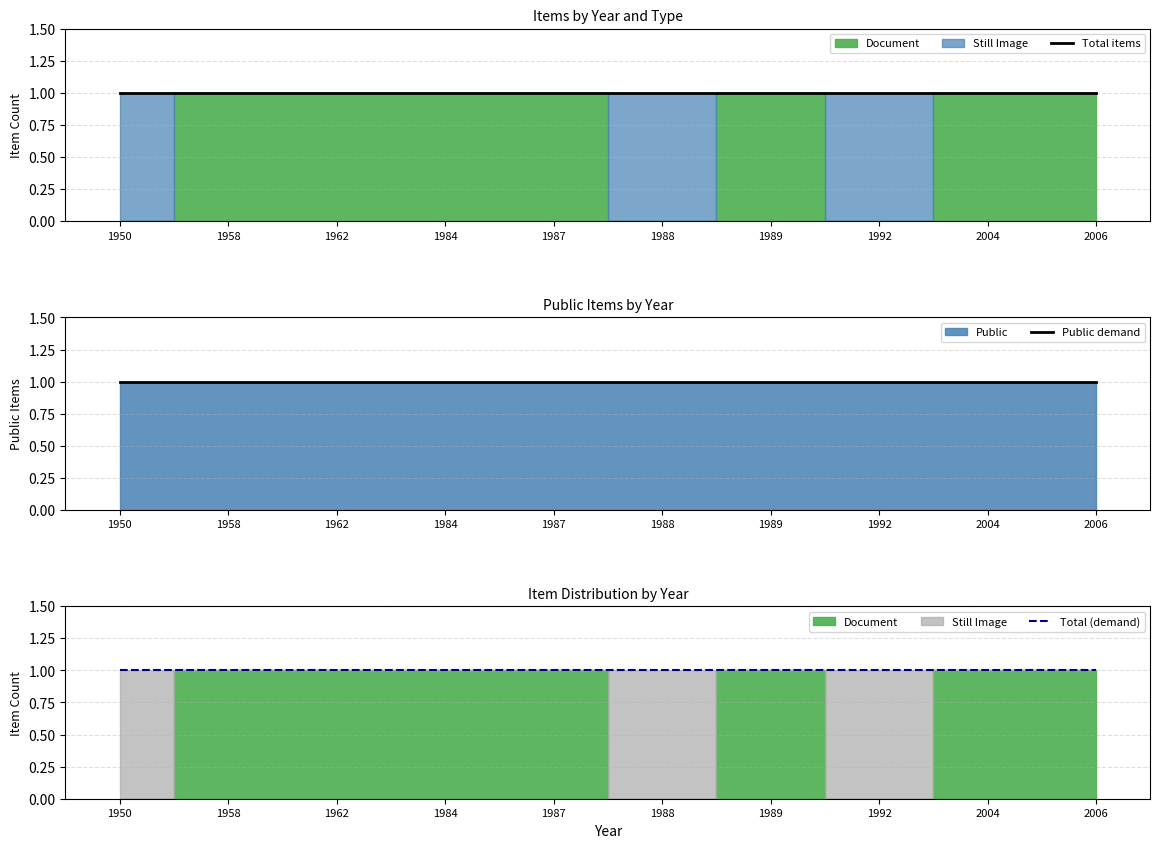

Which has a higher value, 2006 or 1962?

2006